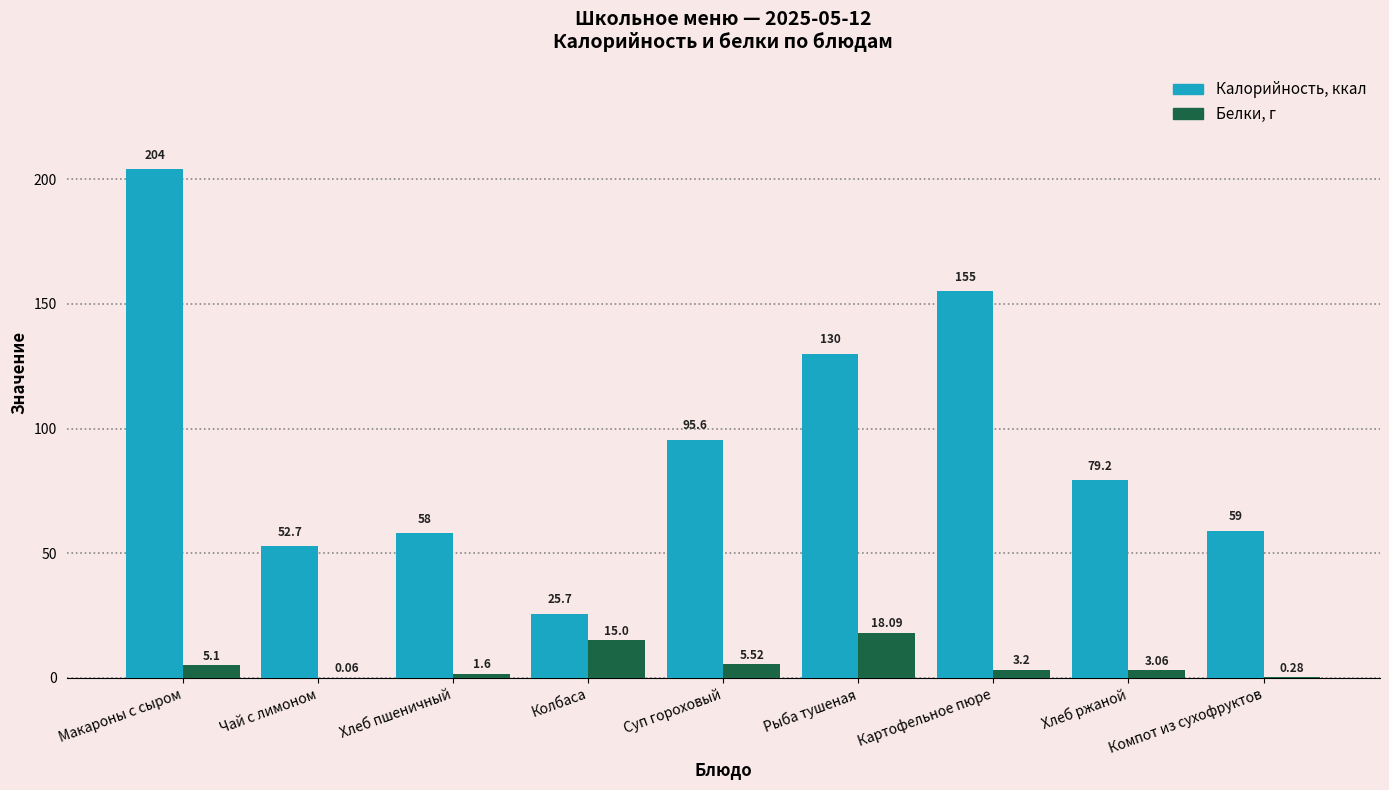

At which category is the sum across all series the highest?

Макароны с сыром